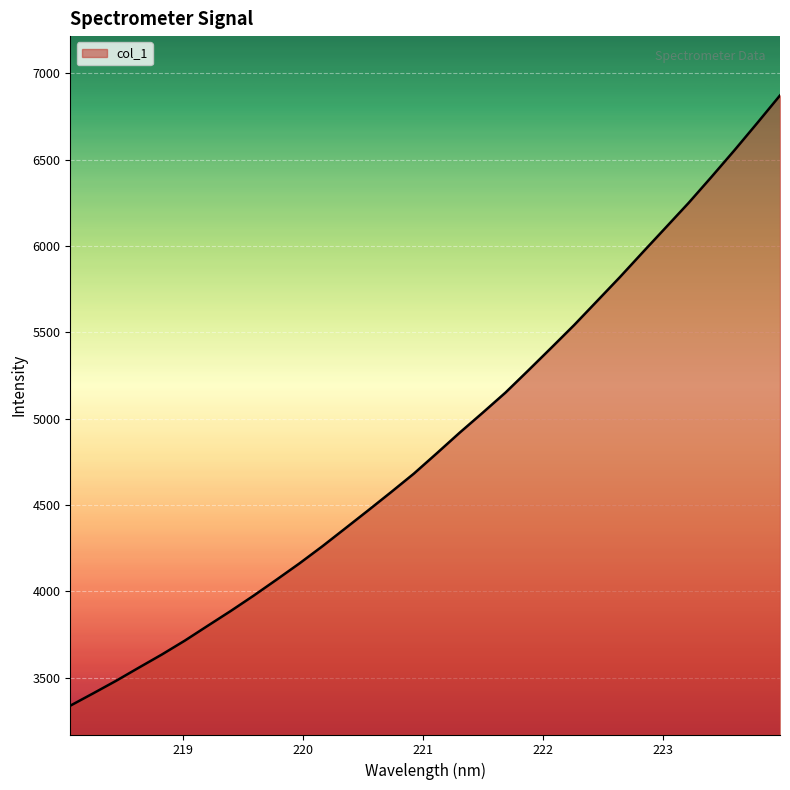

What is the maximum value shown in the chart?

6872.3